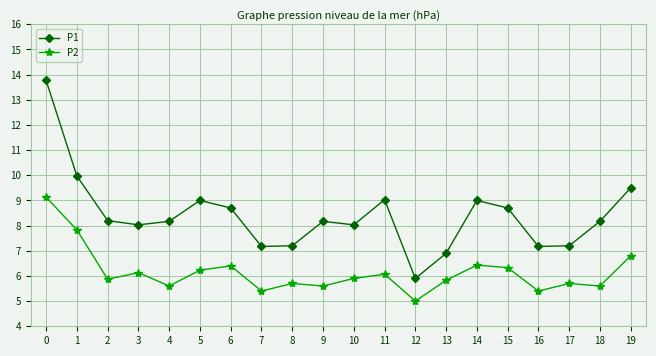

True or false: P2 has more than 2 points higher than both neighbors.

True